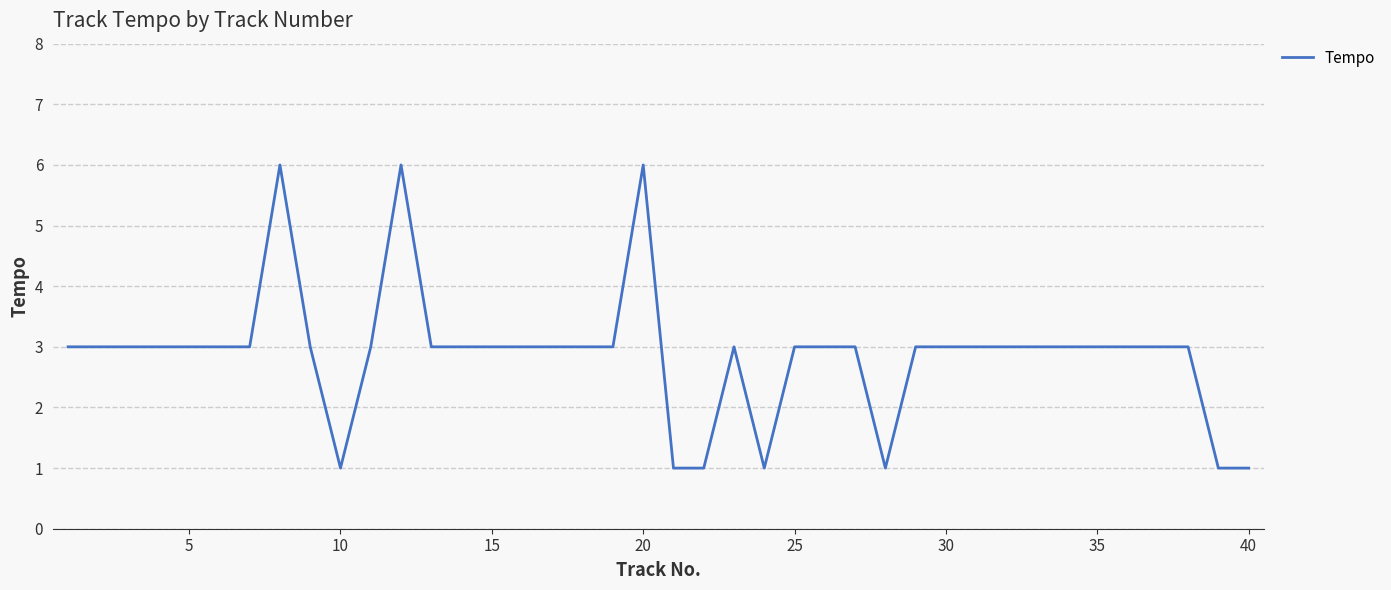

What is the difference between the maximum and minimum values?

5